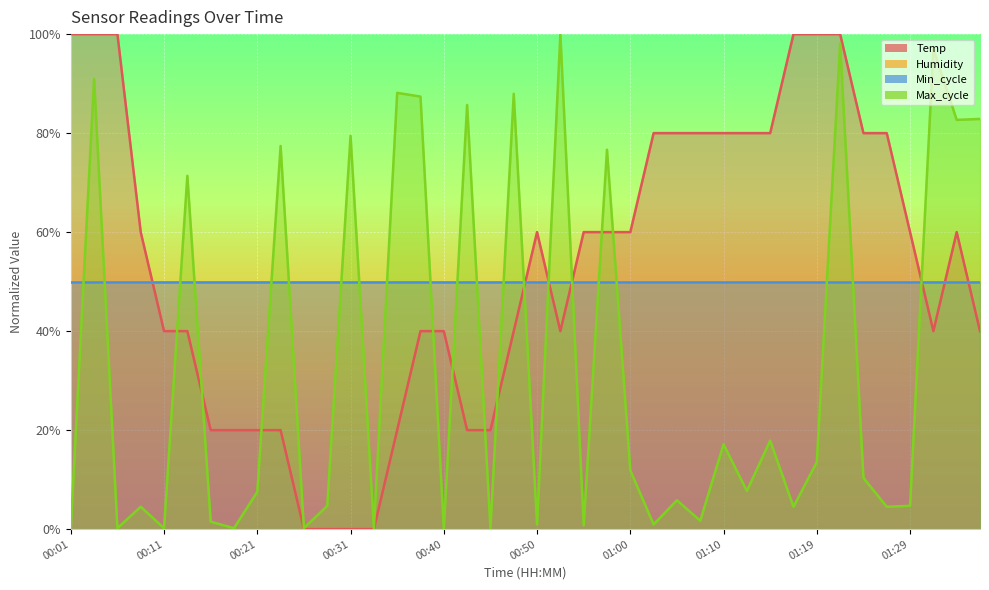

What is the maximum value shown in the chart?

100.0